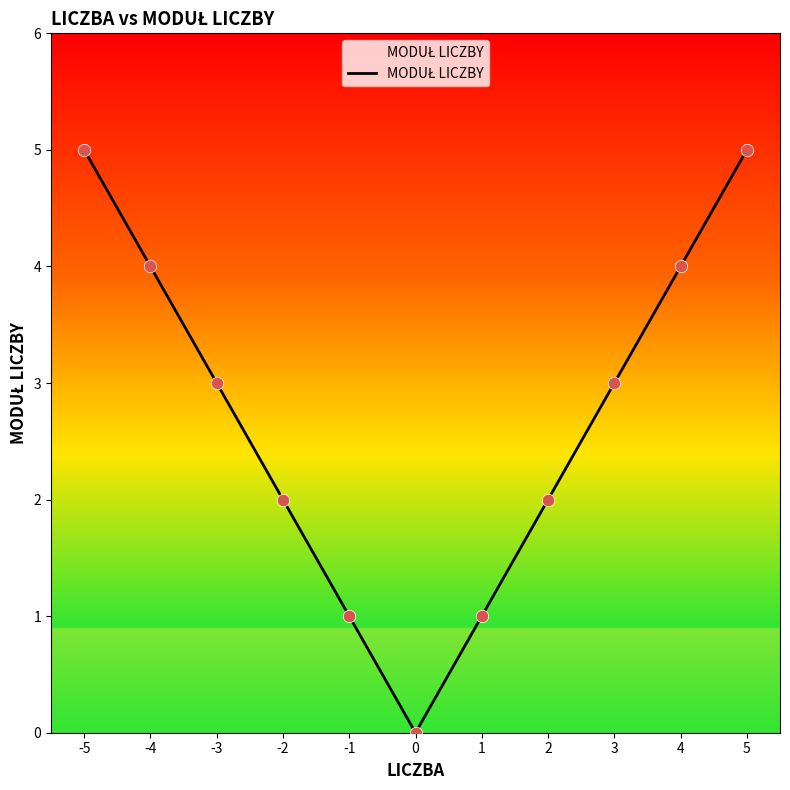

Between 3 and 0, which is larger?

3